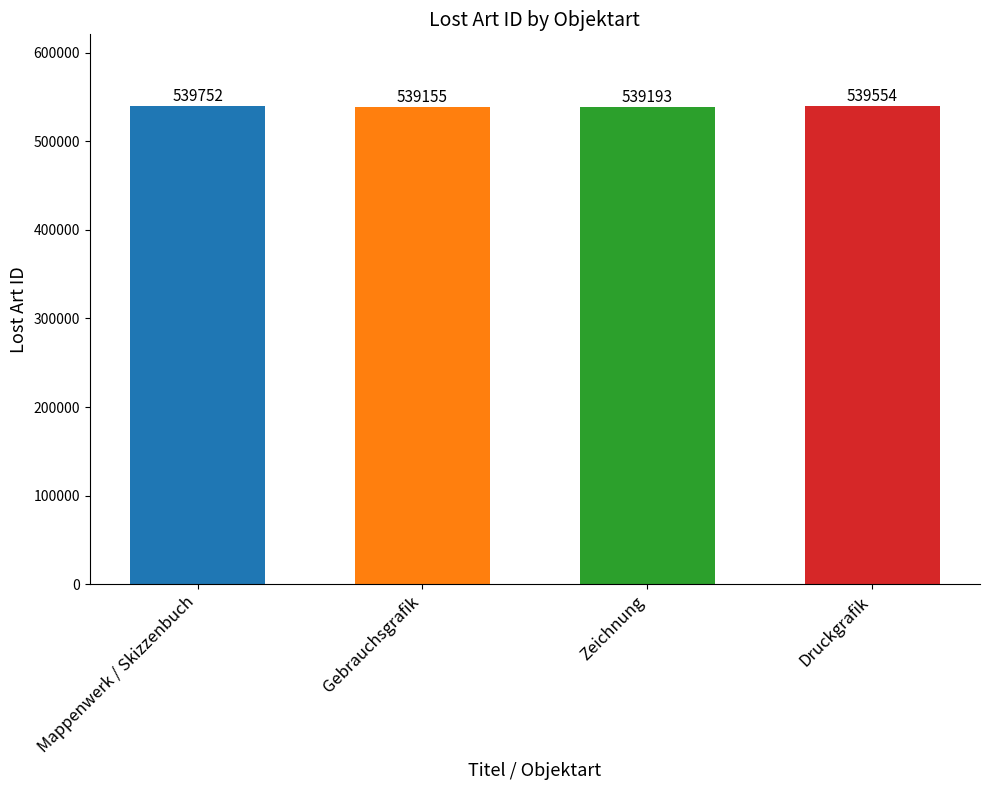

Does the chart contain stacked bars?

No